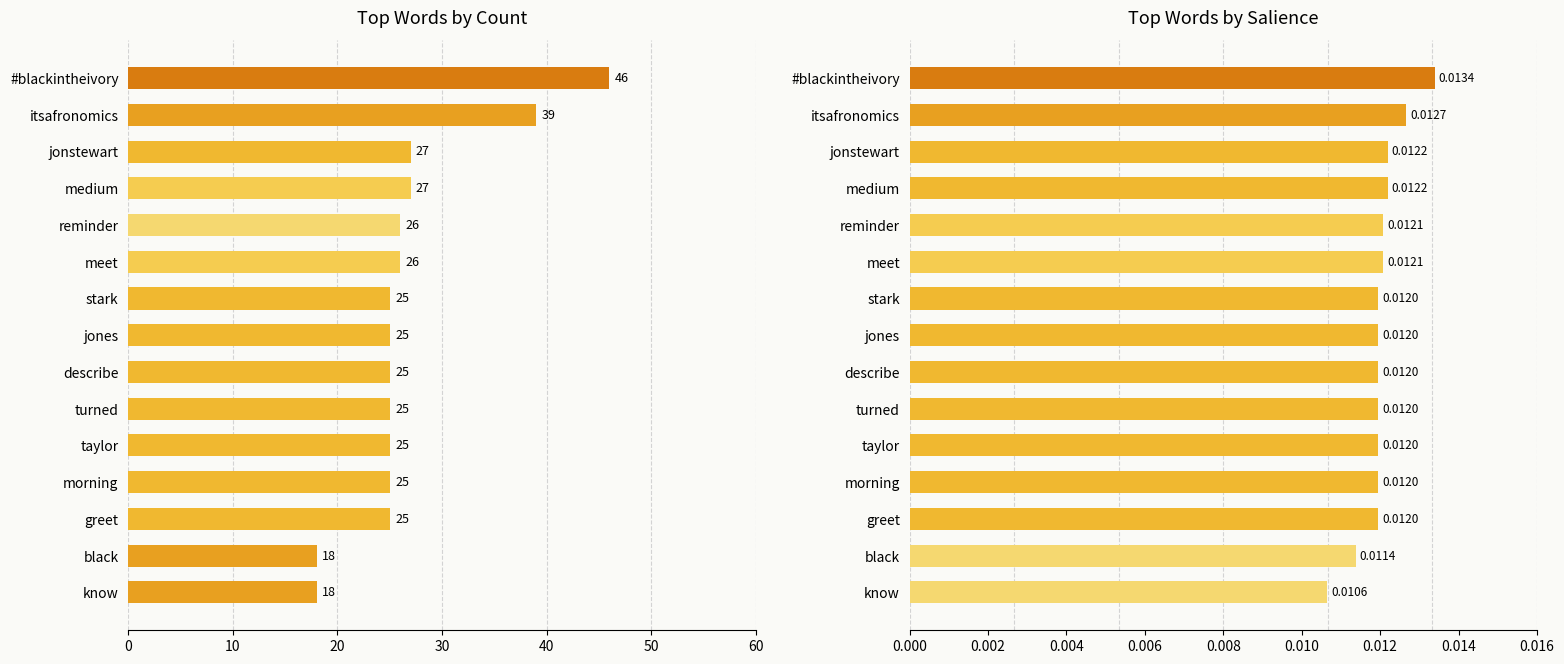

What is the maximum value shown in the chart?

46.0